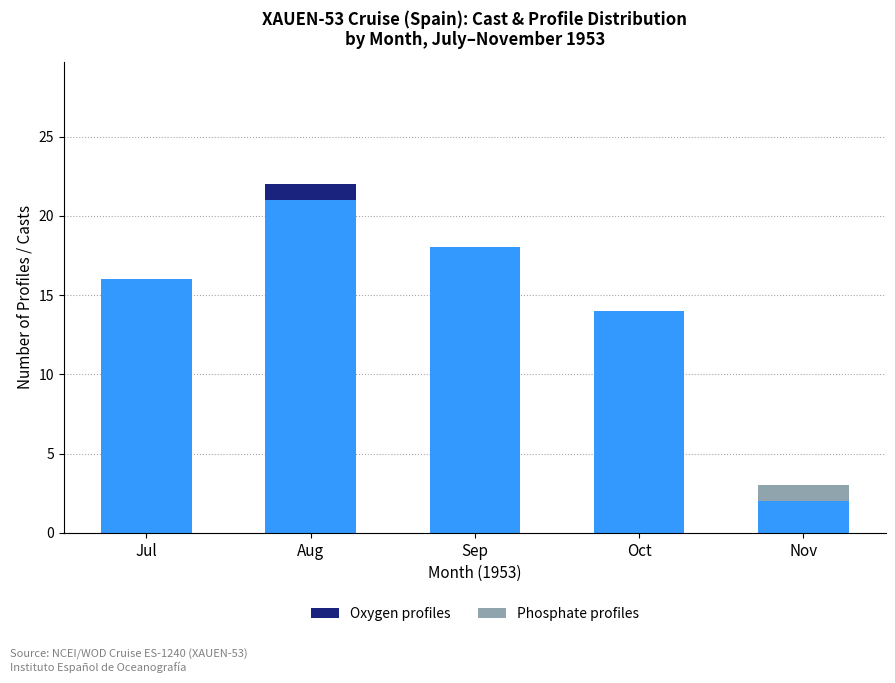

What is the value of the Temperature/Salinity (tsop) bar at the 5th from the left?

3